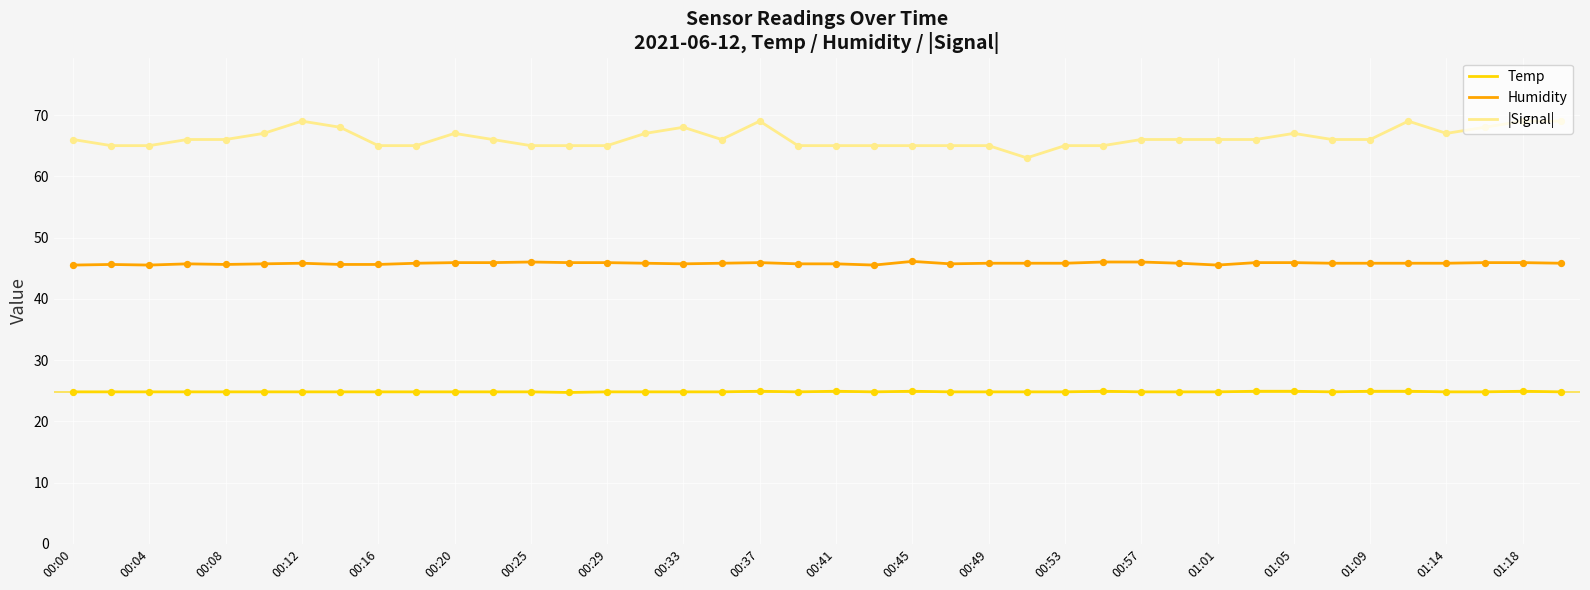

Which series has the widest spread of values?

|Signal|